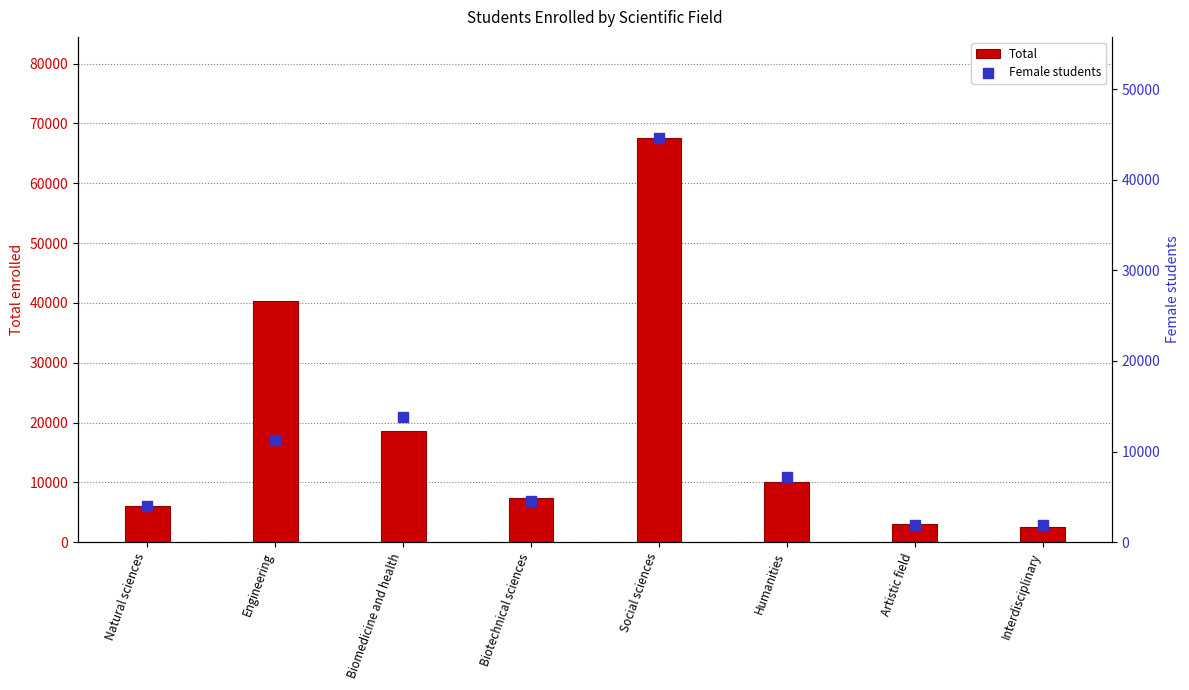

At which category is the sum across all series the highest?

Social sciences